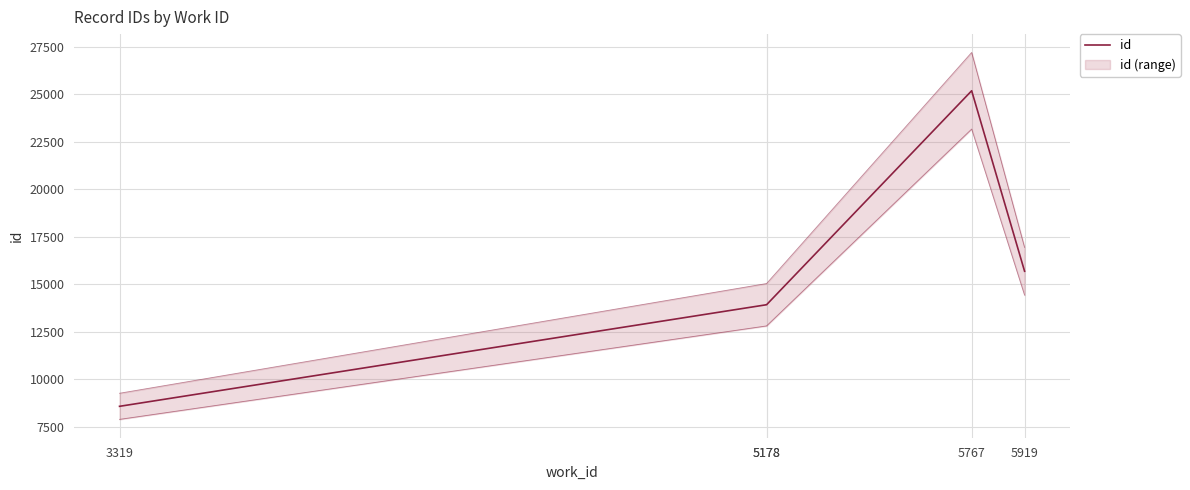

How many distinct data groups are displayed?

1